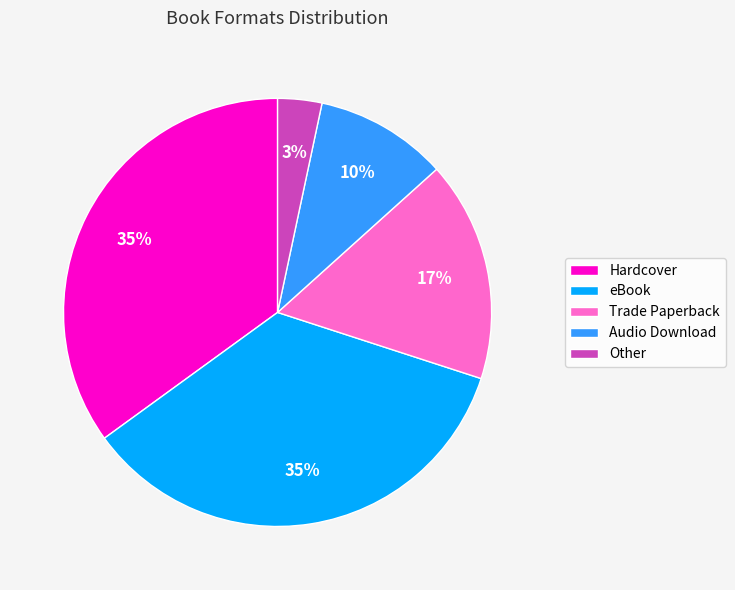

To the nearest percent, what is the difference between the largest and smallest slice percentages?

32%